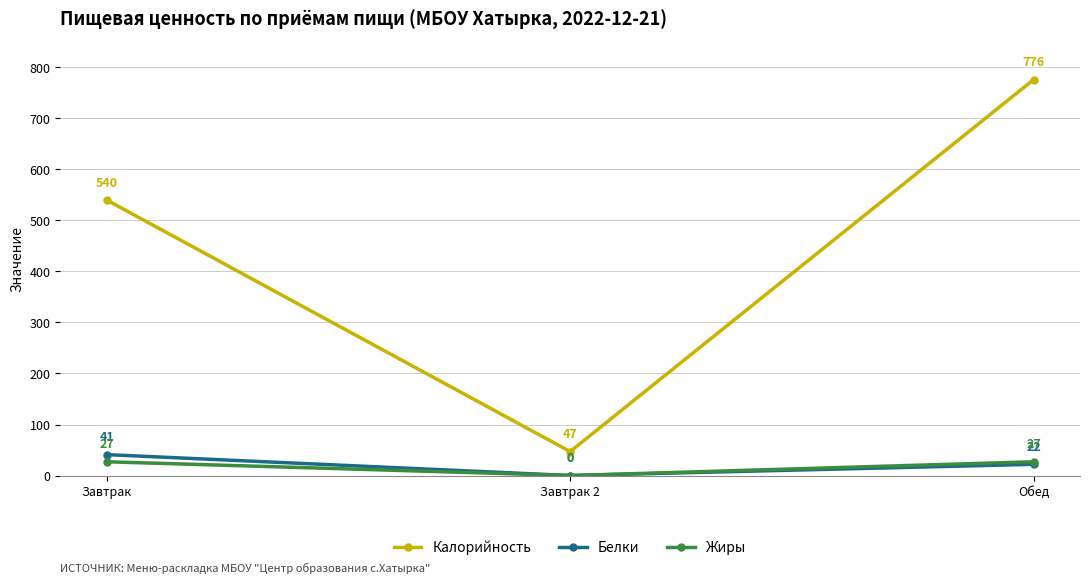

What is the difference between the highest and lowest values at Завтрак 2?

47